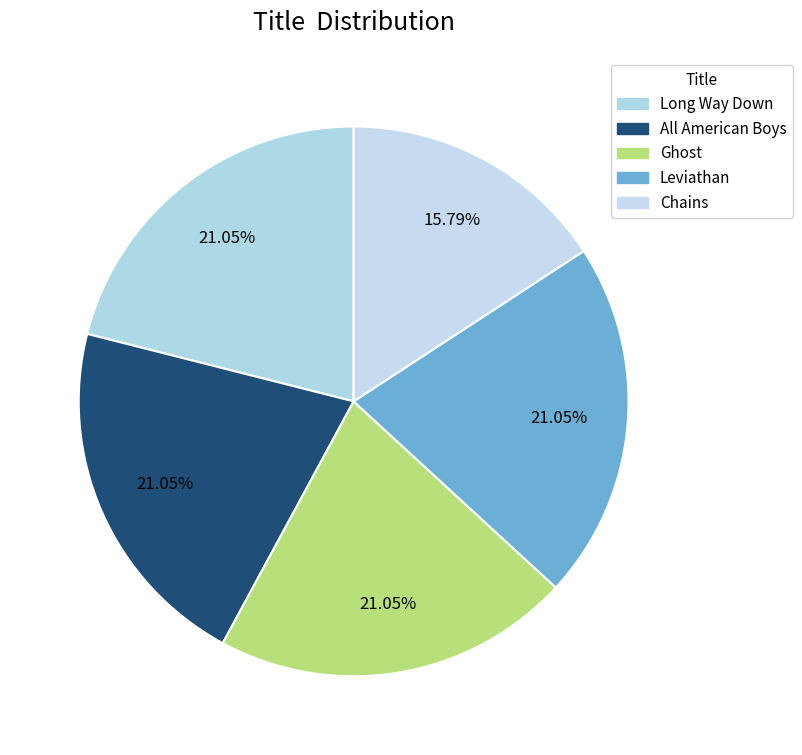

How many segments does this pie chart have?

5